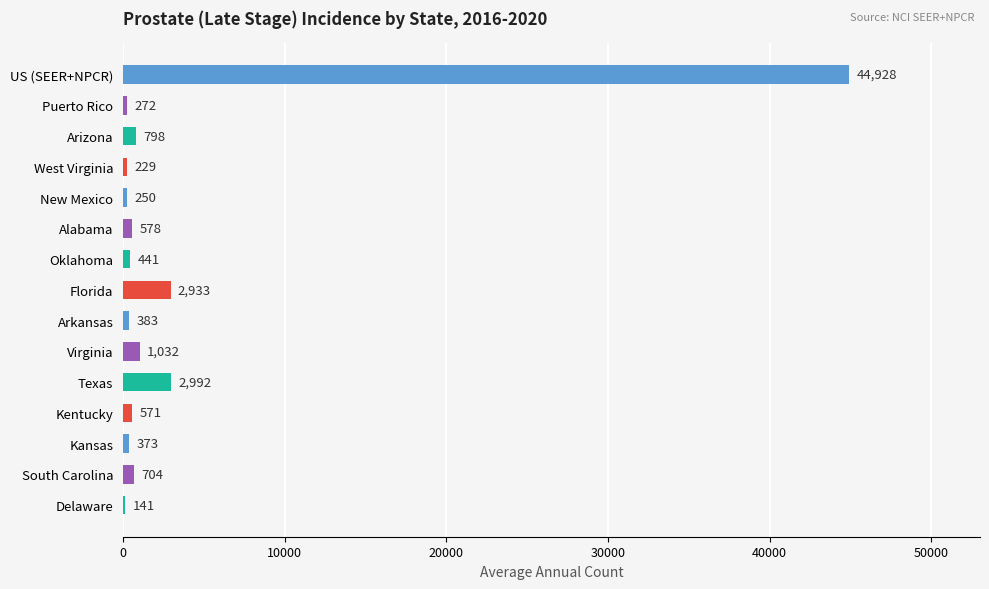

What is the change in value from New Mexico to South Carolina?

+454